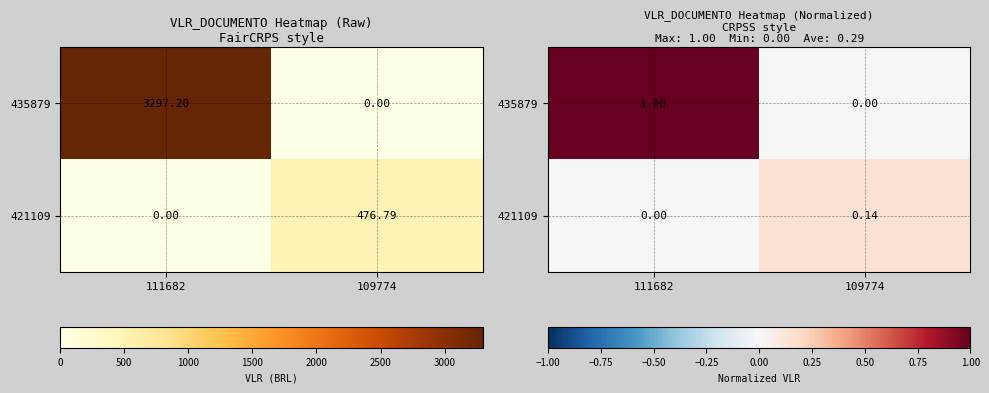

What is the difference between the highest and lowest values at 109774?

0.1